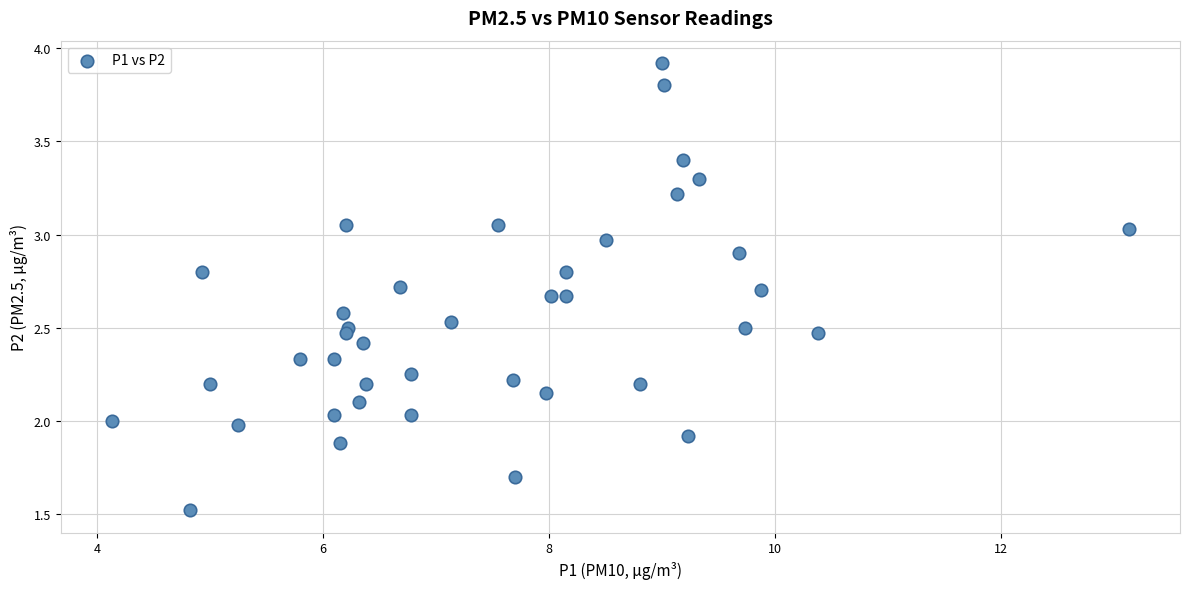

What is the range of Y values (max minus min)?

2.4